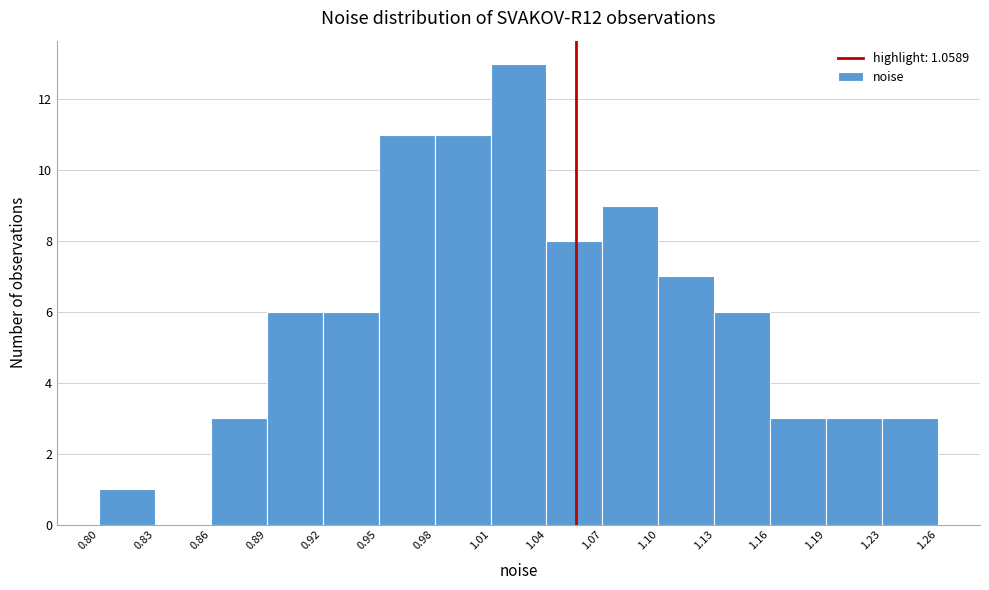

Reading left to right, transcribe this chart: for each bar, give the range it covers on the x-axis and its height. The values are not printed on the chart, so give them approximately, as read against the axis.

0.80 to 0.83: 1
0.83 to 0.86: 0
0.86 to 0.89: 3
0.89 to 0.92: 6
0.92 to 0.95: 6
0.95 to 0.98: 11
0.98 to 1.01: 11
1.01 to 1.04: 13
1.04 to 1.07: 8
1.07 to 1.10: 9
1.10 to 1.13: 7
1.13 to 1.16: 6
1.16 to 1.19: 3
1.19 to 1.23: 3
1.23 to 1.26: 3